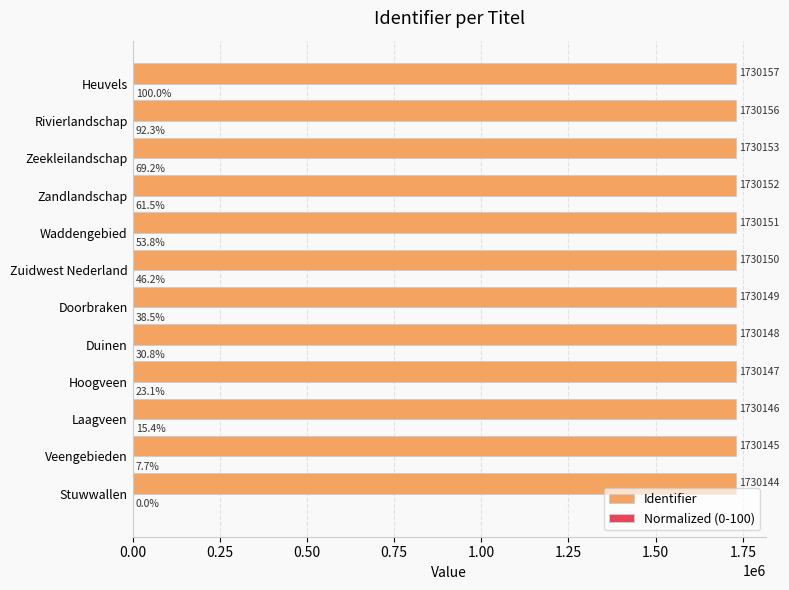

Where is Identifier nearest to the value 1730150?

Zuidwest Nederland